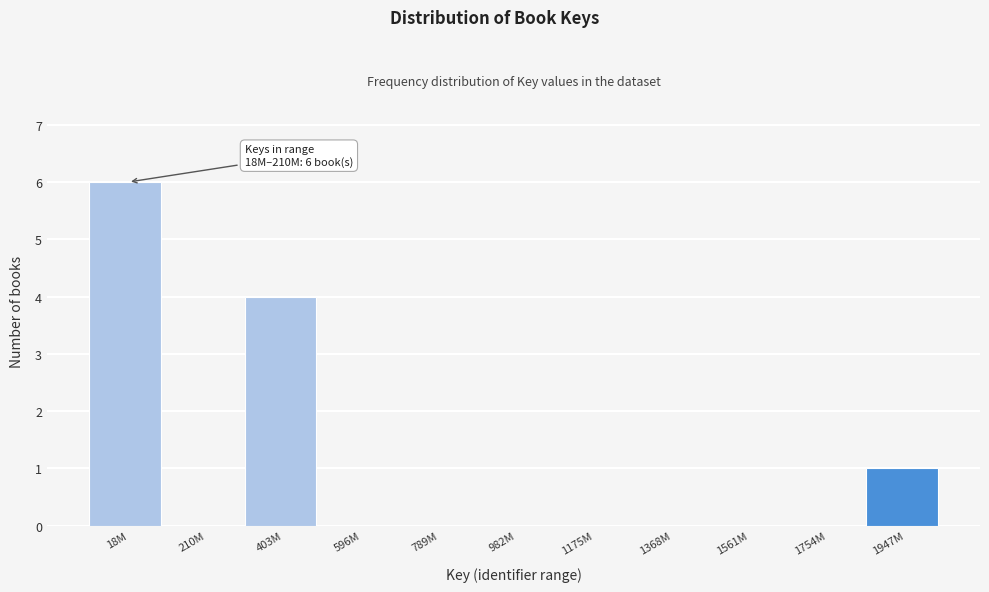

Reading right to left, list all the values displayed in this chart.

1947M=1	1754M=0	1561M=0	1368M=0	1175M=0	982M=0	789M=0	596M=0	403M=4	210M=0	18M=6